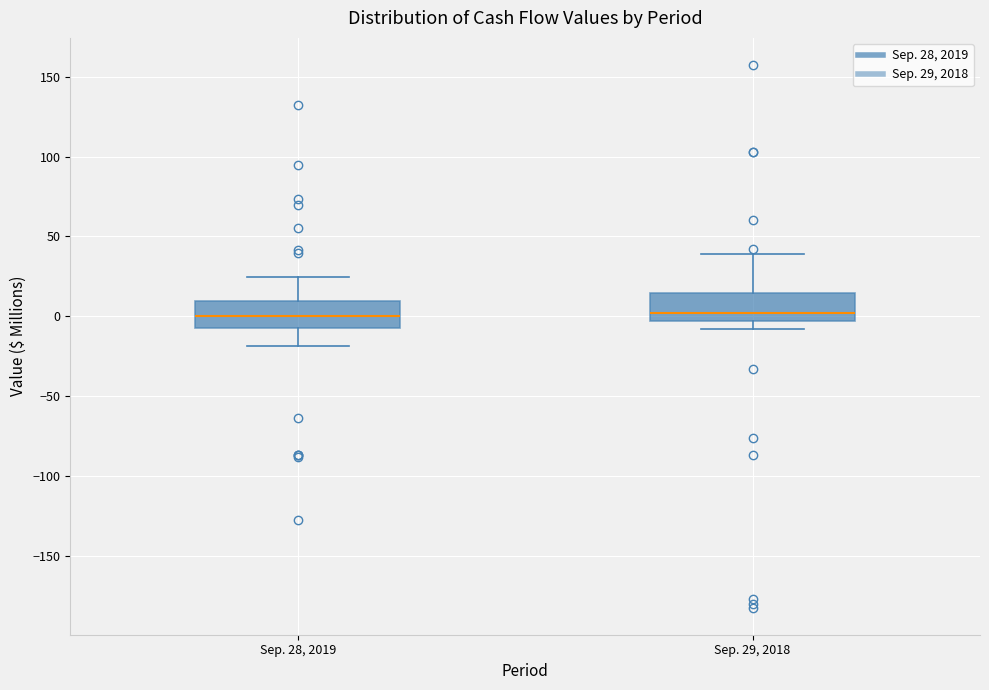

Reading left to right, read every box against the y-axis: the position of its median line, the range the box covers, and the ends of its whiskers. The values are not printed on the chart, so give them approximately, as read against the axis.

Sep. 28, 2019: median 0, box -5 to 10, whiskers -20 to 25
Sep. 29, 2018: median 0, box -5 to 15, whiskers -10 to 40